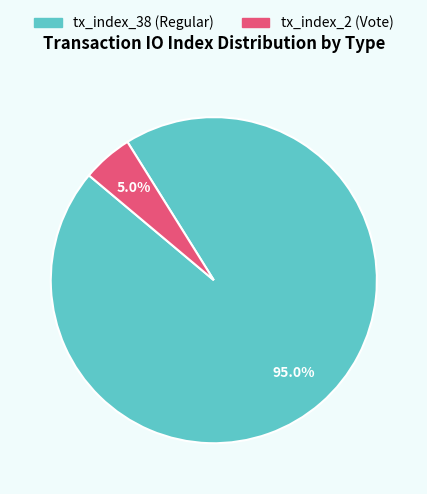

Count the number of slices in the pie.

2